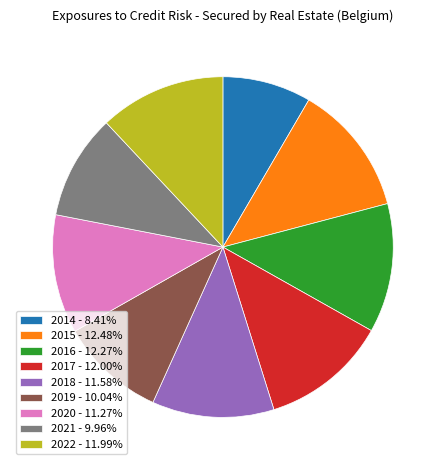

How many slices are in this pie chart?

9